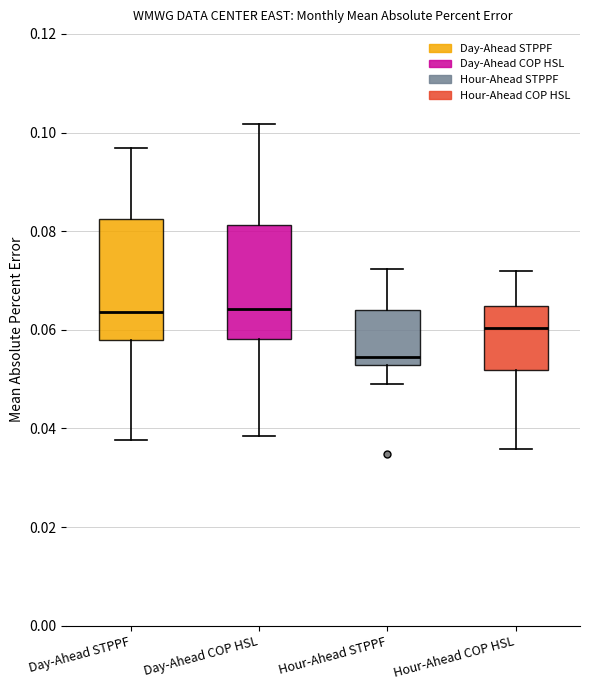

Where does the lower whisker of the box for Day-Ahead STPPF end on the y-axis? The values are not printed on the chart, so give them approximately, as read against the axis.

0.038